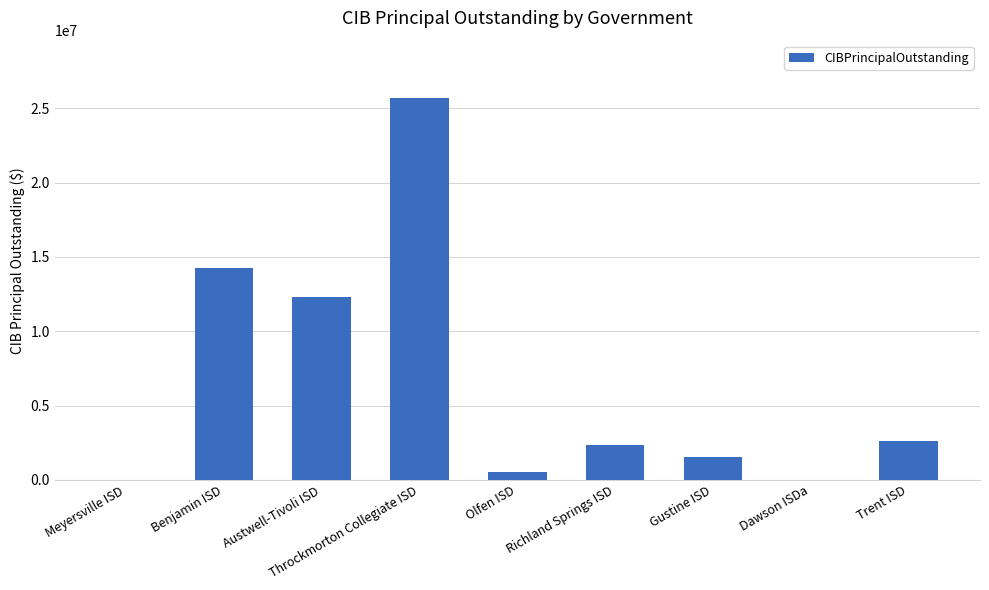

Reading left to right, list all the values displayed in this chart.

Meyersville ISD=0	Benjamin ISD=14265000	Austwell-Tivoli ISD=12285000	Throckmorton Collegiate ISD=25690000	Olfen ISD=520000	Richland Springs ISD=2345000	Gustine ISD=1509000	Dawson ISDa=0	Trent ISD=2600000